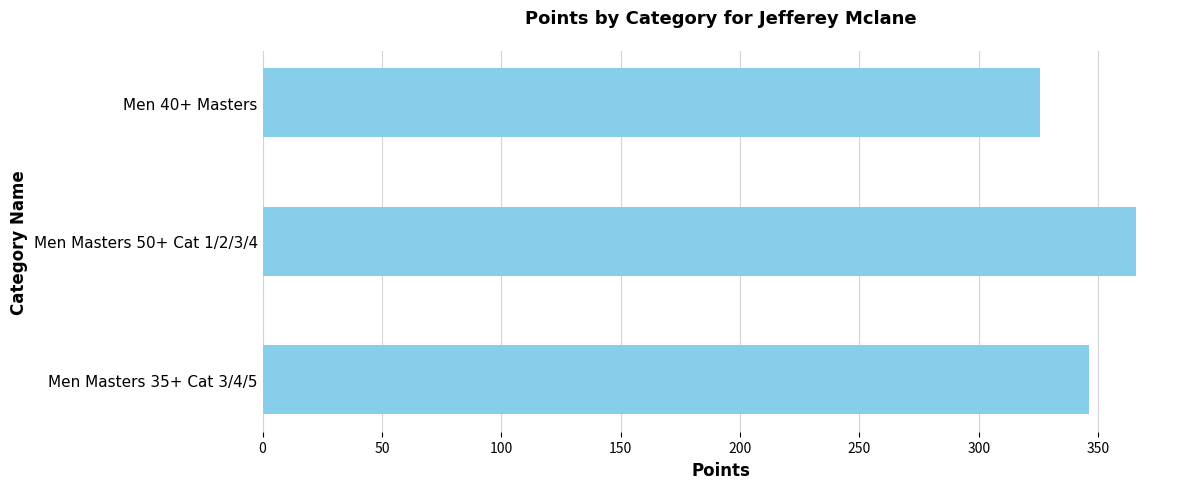

The value at Men Masters 35+ Cat 3/4/5 is 346.1. True or false?

True